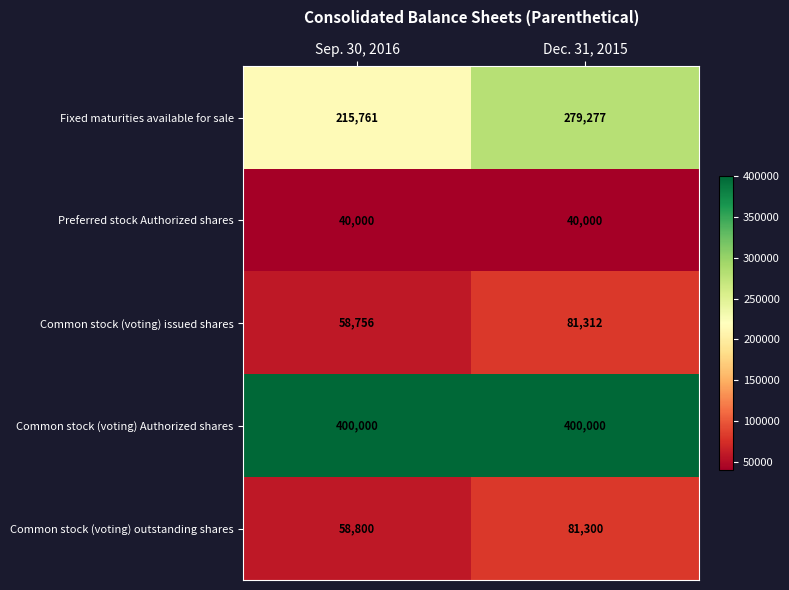

Reading left to right, transcribe all the data shown in this chart.

Fixed maturities available for sale: Sep. 30, 2016=215761	Dec. 31, 2015=279277
Preferred stock Authorized shares: Sep. 30, 2016=40000	Dec. 31, 2015=40000
Common stock (voting) issued shares: Sep. 30, 2016=58756	Dec. 31, 2015=81312
Common stock (voting) Authorized shares: Sep. 30, 2016=400000	Dec. 31, 2015=400000
Common stock (voting) outstanding shares: Sep. 30, 2016=58800	Dec. 31, 2015=81300